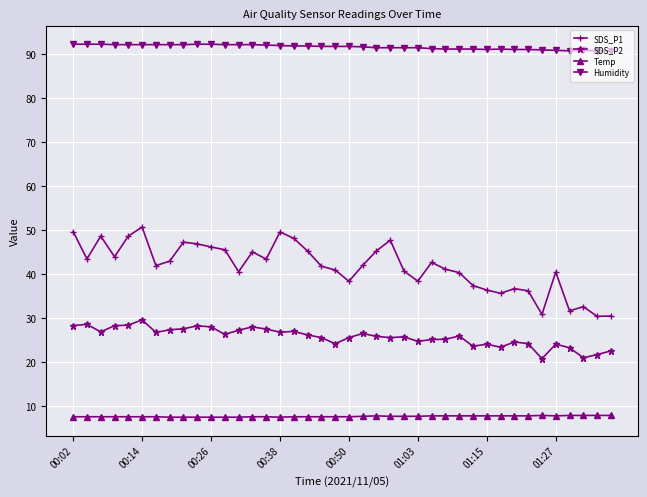

Is this an area chart (filled region under the line)?

No